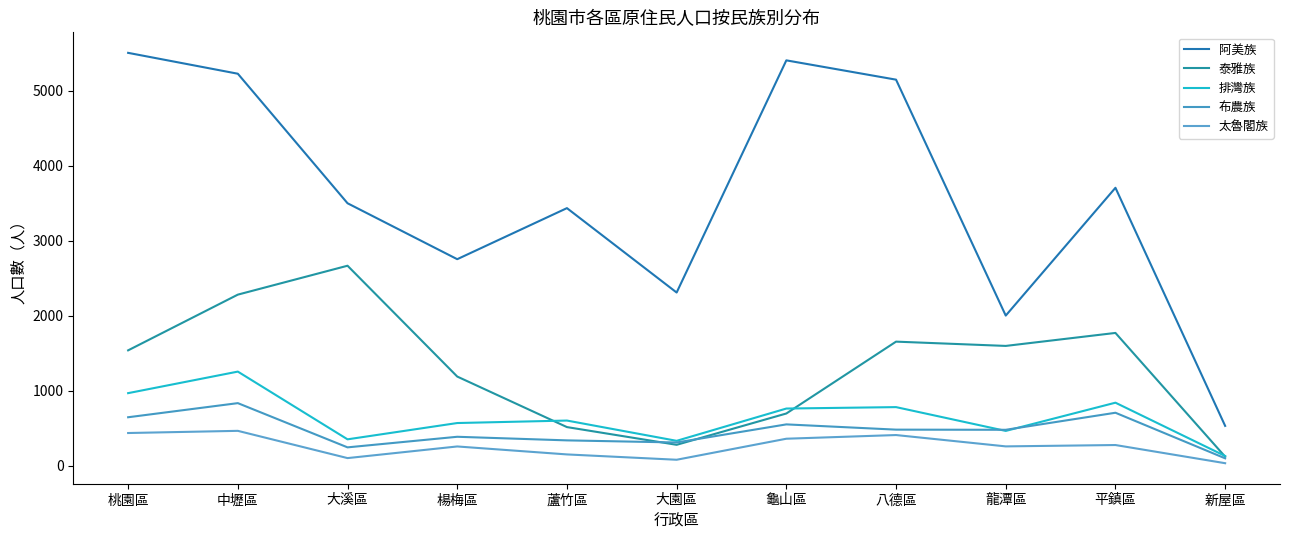

Which category has the lowest value across all series?

新屋區